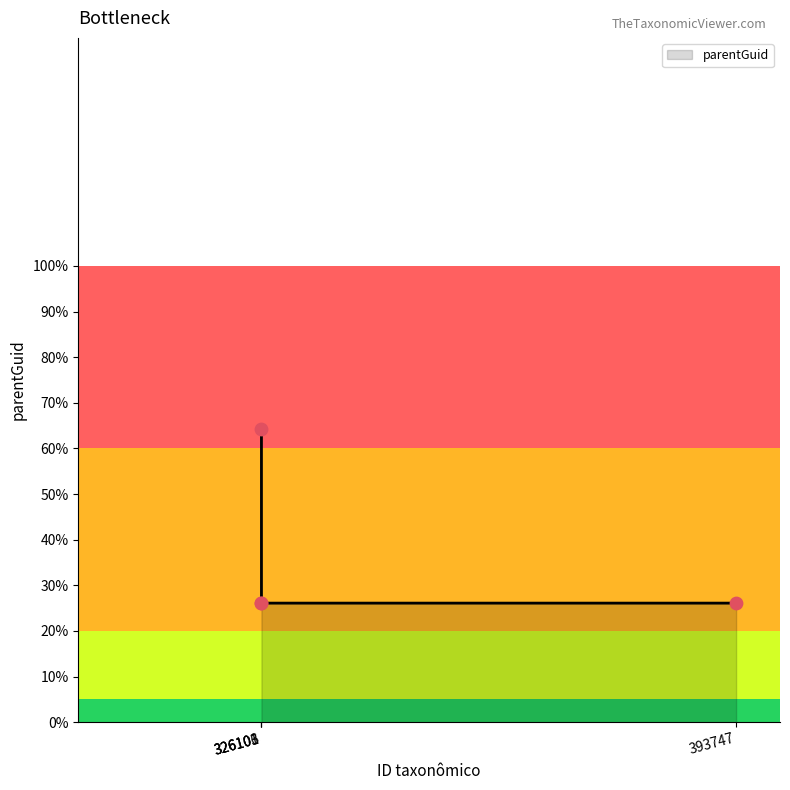

Between 326106 and 326101, which is larger?

326101